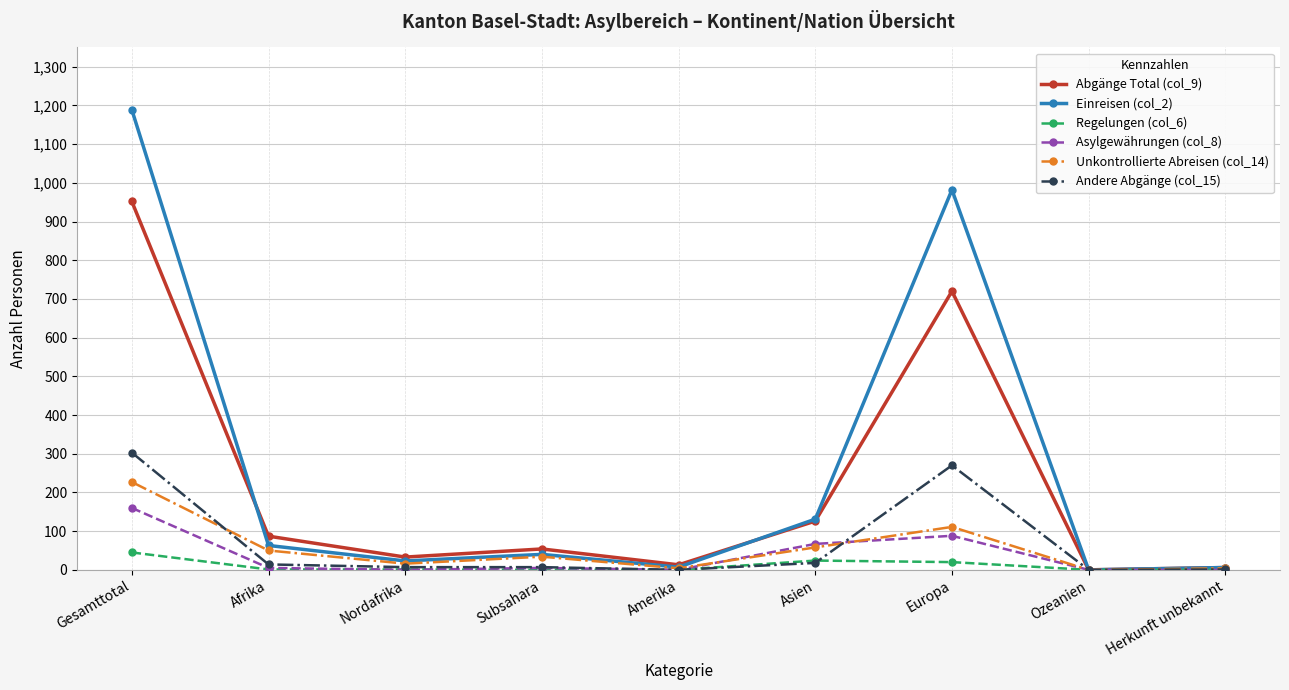

What is the value of the Andere Abgänge (col_15) point at the 1st from the left?

303